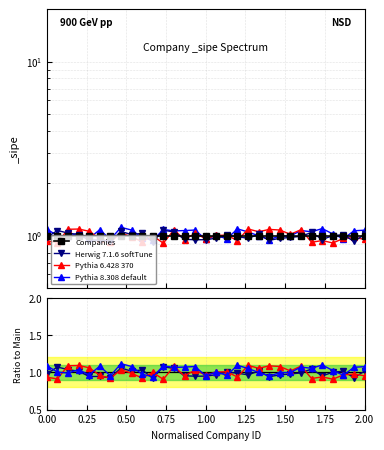

What is the highest value of the Pythia 6.428 370 series?

1.1